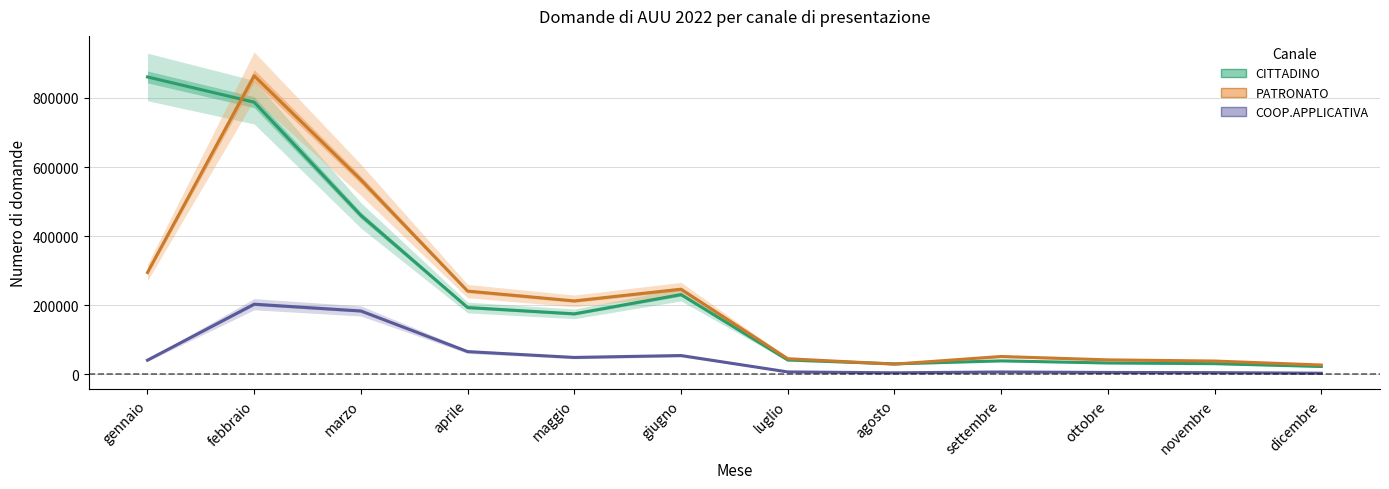

At which label is CITTADINO closest to 441663?

marzo